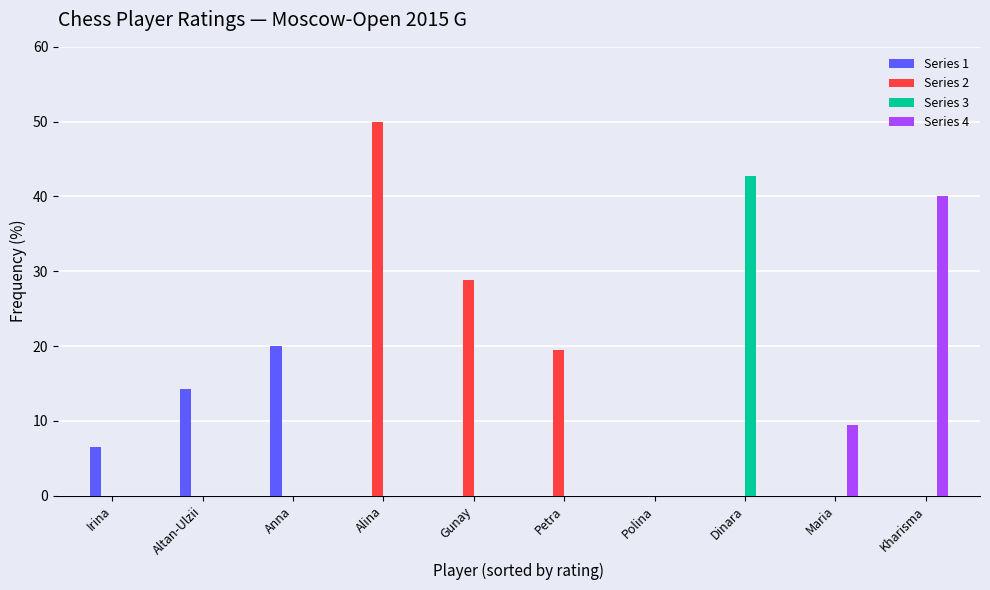

Reading left to right, list all the values displayed in this chart.

Series 1: 6.5	14.2	20.0	0.0	0.0	0.0	0.0	0.0	0.0	0.0
Series 2: 0.0	0.0	0.0	50.0	28.8	19.4	0.0	0.0	0.0	0.0
Series 3: 0.0	0.0	0.0	0.0	0.0	0.0	0.0	42.7	0.0	0.0
Series 4: 0.0	0.0	0.0	0.0	0.0	0.0	0.0	0.0	9.4	40.0